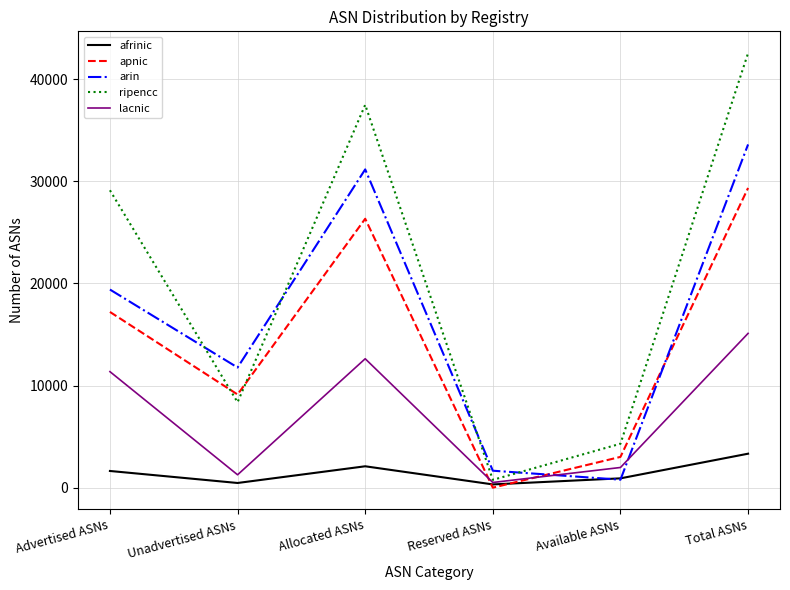

What is the sum of the afrinic values at Total ASNs and Unadvertised ASNs?

3785